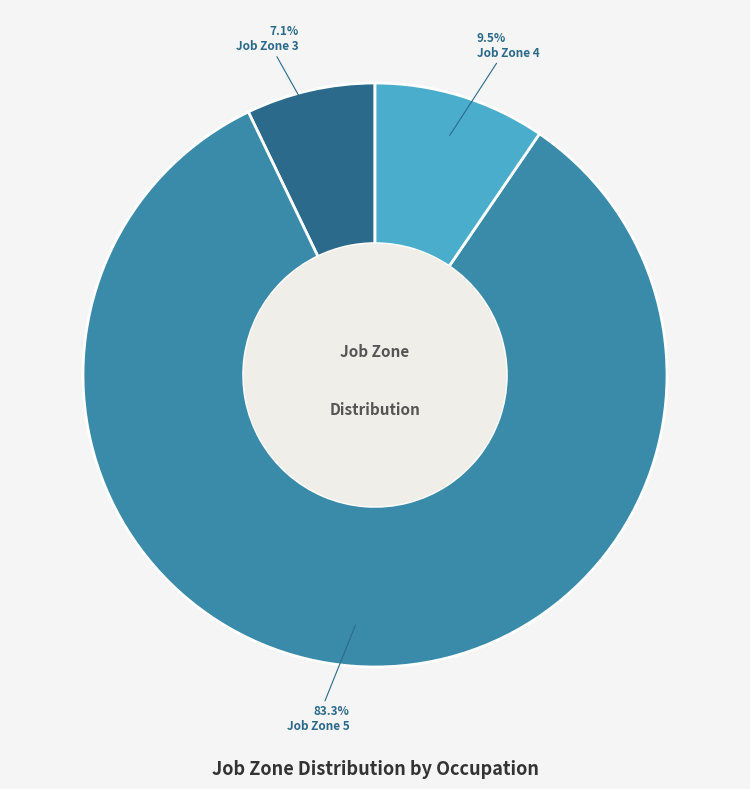

Is there any slice that represents more than half of the pie?

Yes